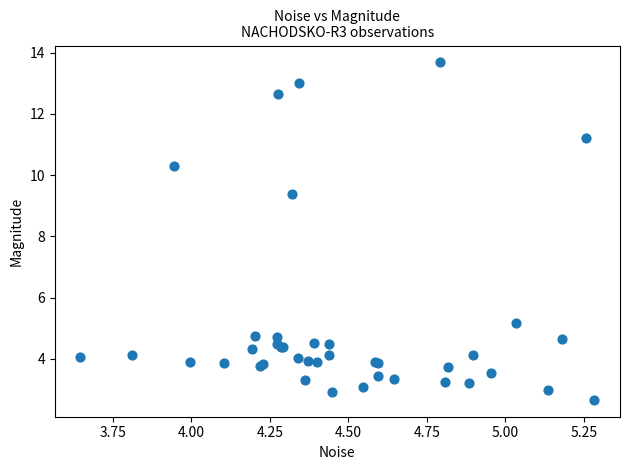

What Y value in the scatter plot is closest to 8?

9.4